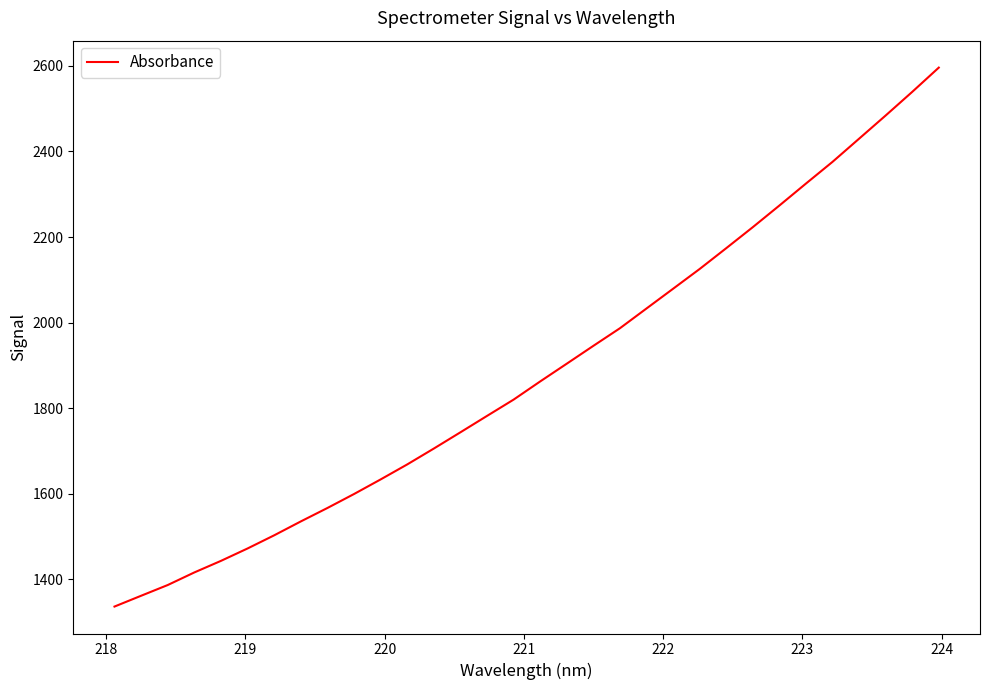

What is the minimum value shown in the chart?

1336.1